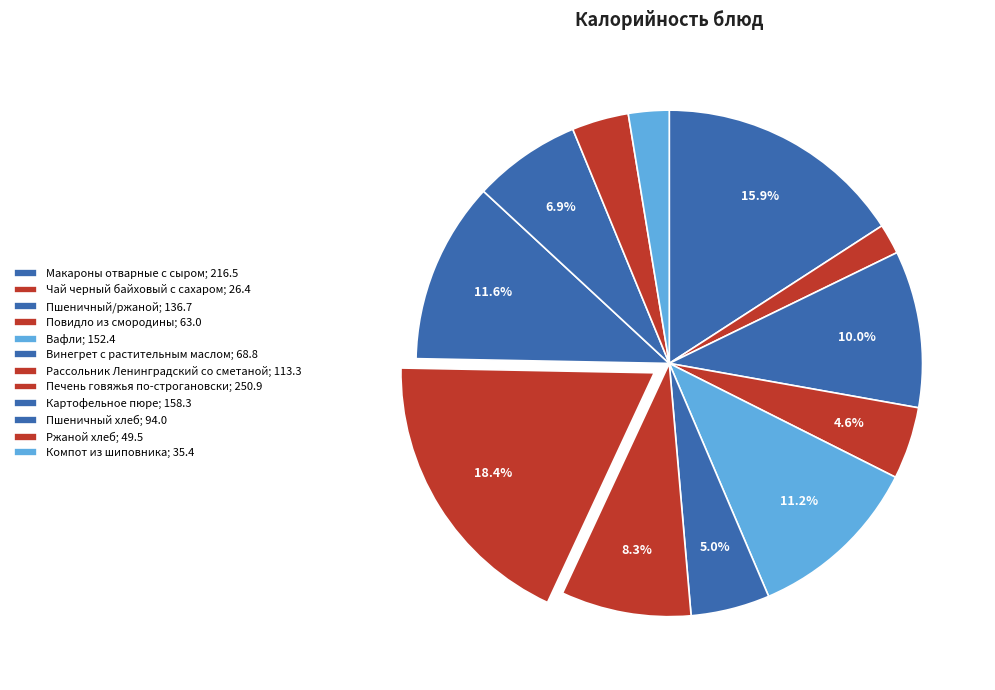

Between Повидло из смородины and Рассольник Ленинградский со сметаной, which is larger?

Рассольник Ленинградский со сметаной